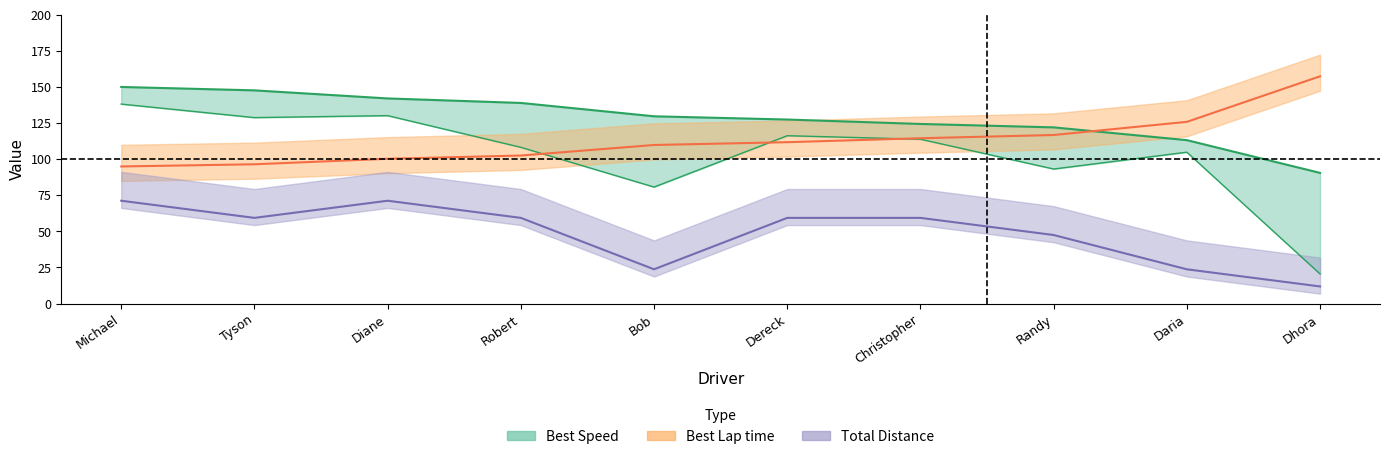

Is this an area chart (filled region under the line)?

No